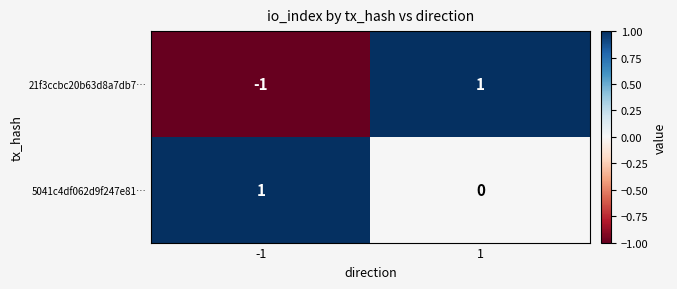

The value of 5041c4df062d9f247e81… at -1 is 1. True or false?

True